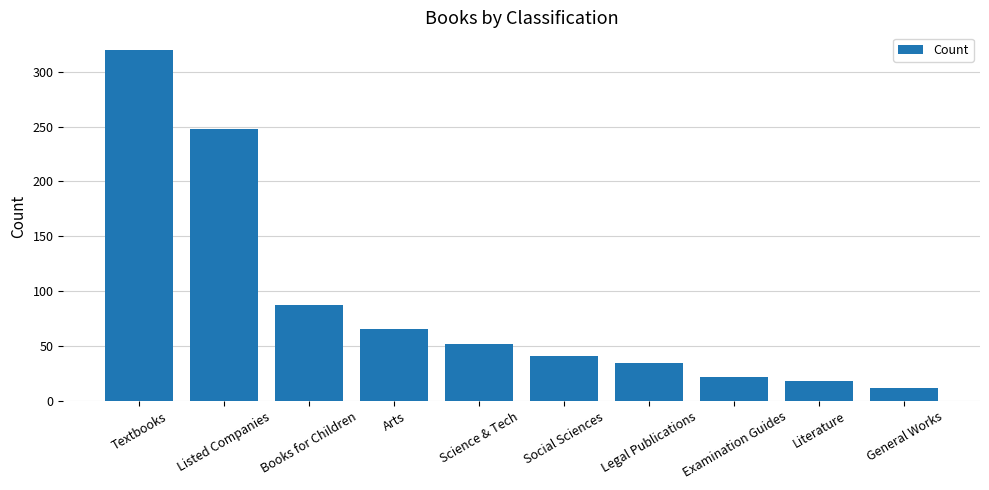

What is the label of the 3rd bar from the right?

Examination Guides